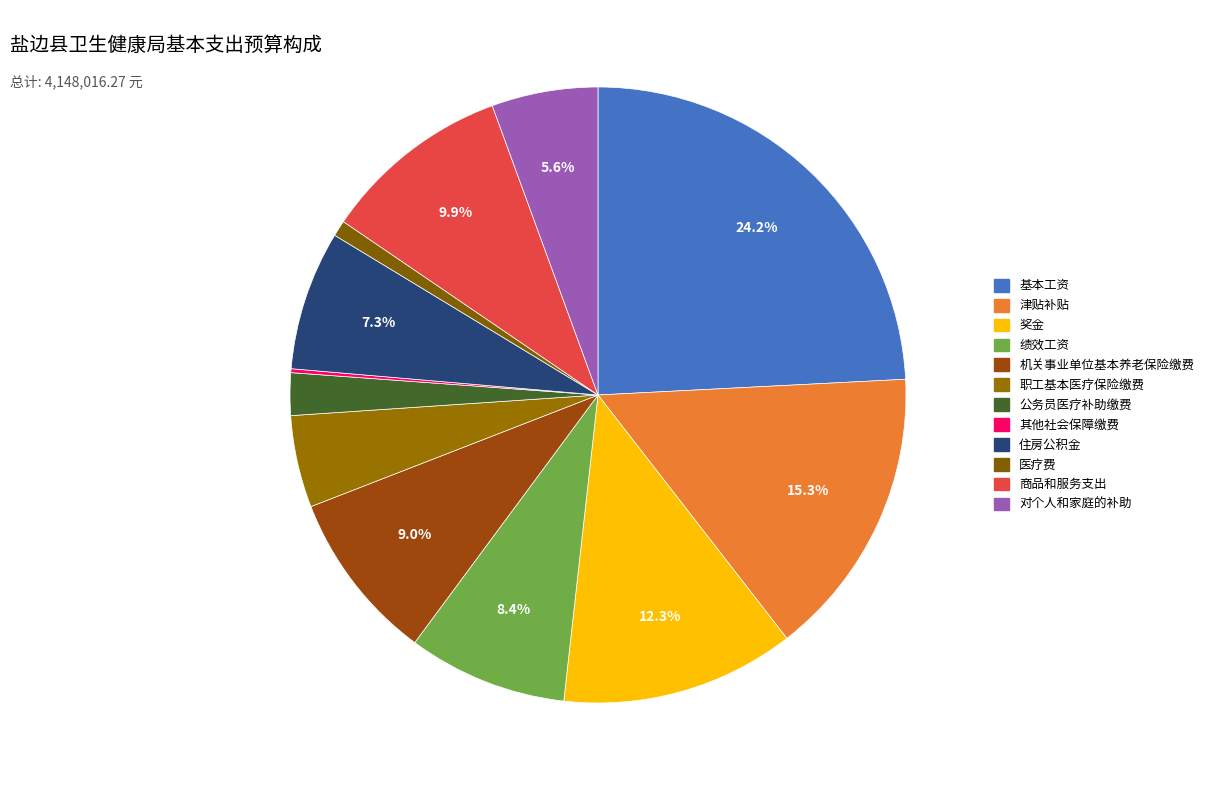

Is there a majority slice in this chart?

No